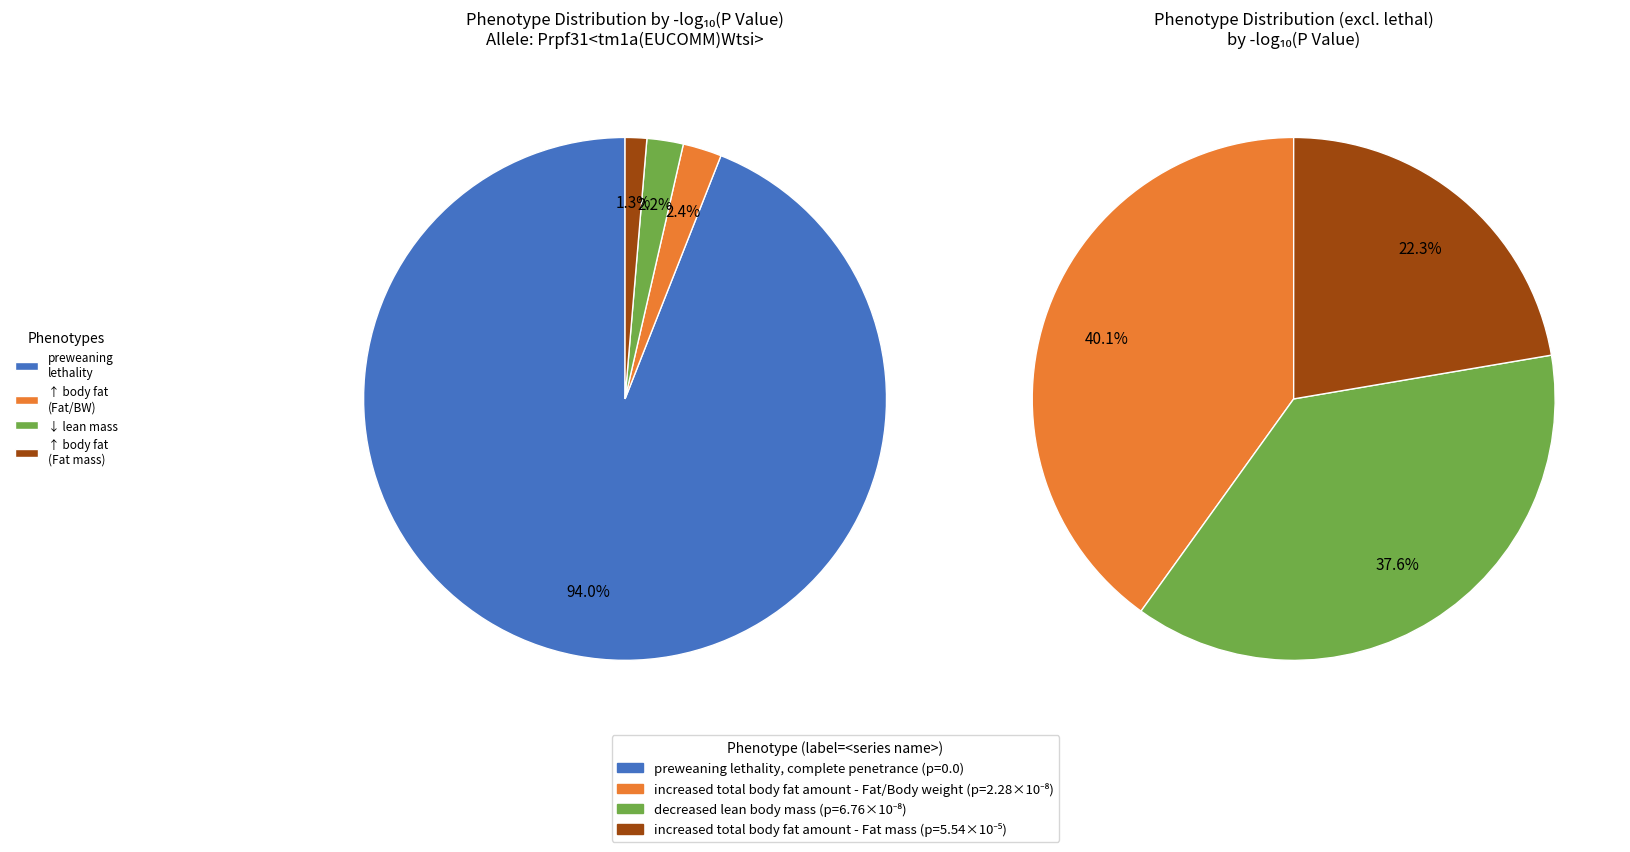

Count the number of slices in the pie.

4